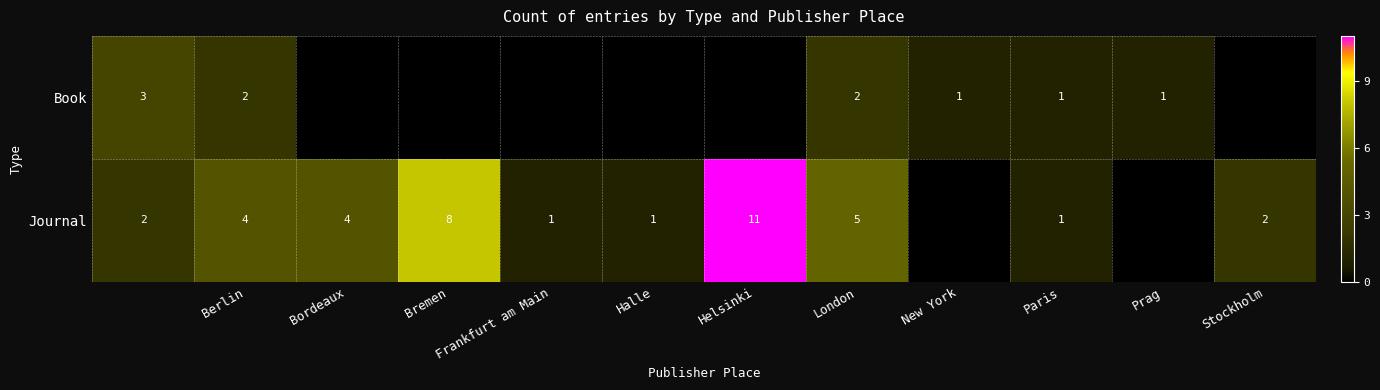

The Journal series shows 5 at London. True or false?

True